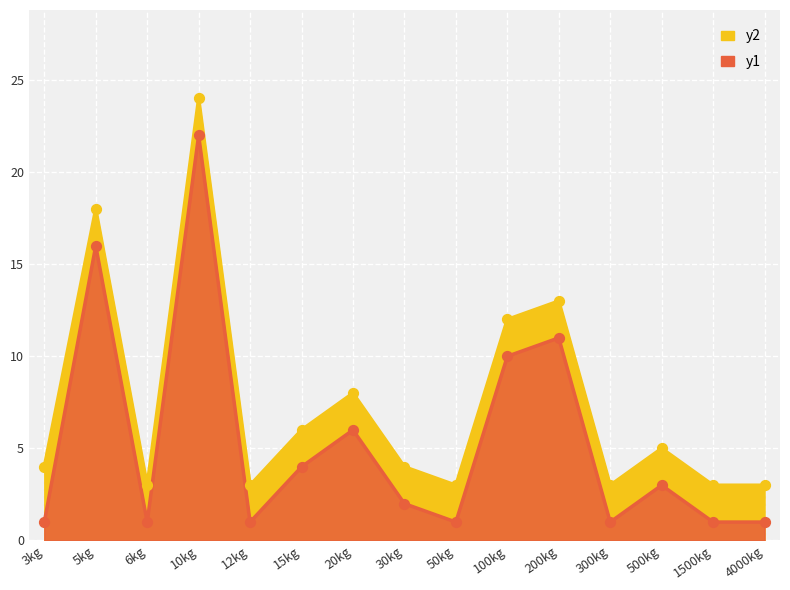

Is the value of y2 at 6kg greater than the value of y1 at 50kg?

Yes